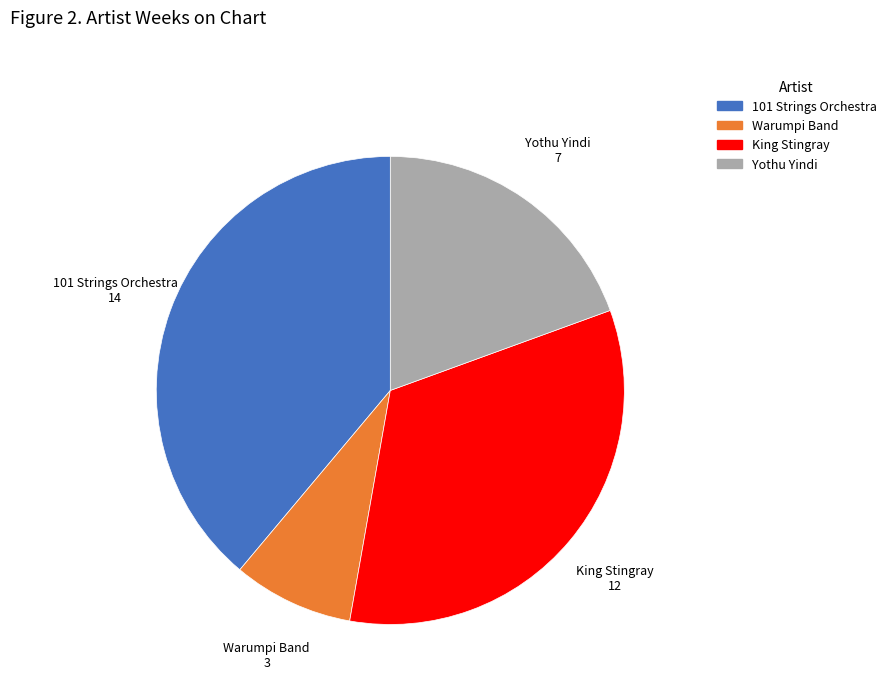

Is 101 Strings Orchestra the majority of the pie?

No